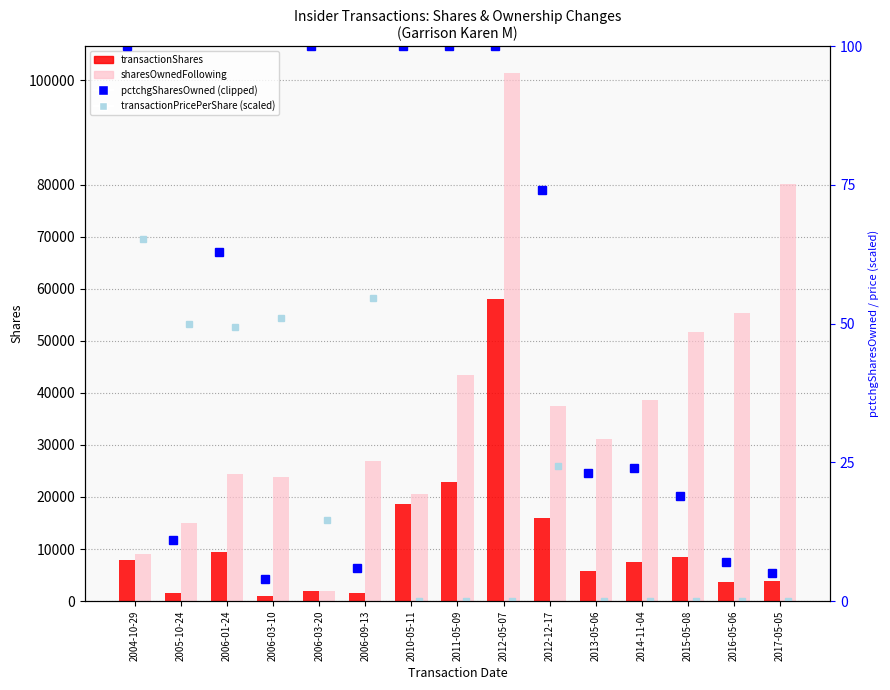

At how many categories does at least one series exceed 64139?

2